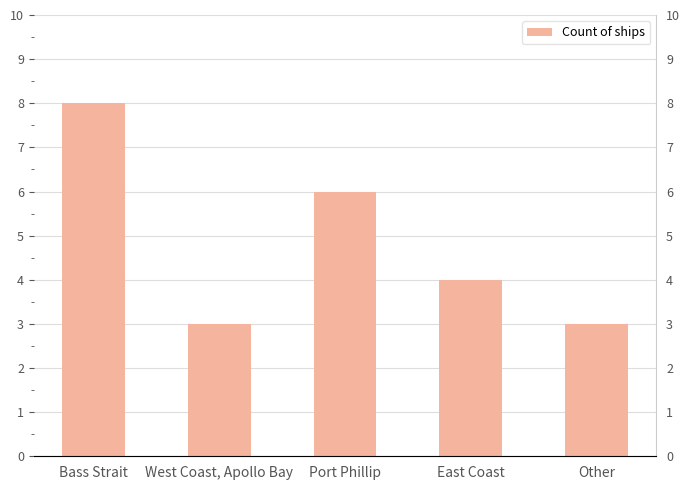

Where does the data first go above 4?

Bass Strait